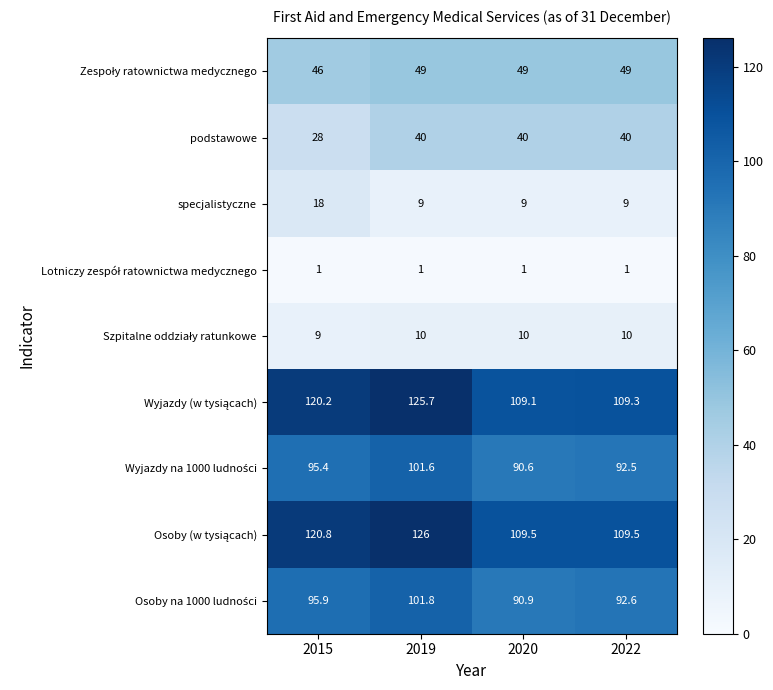

What is the total value across all series at 2015?

534.3